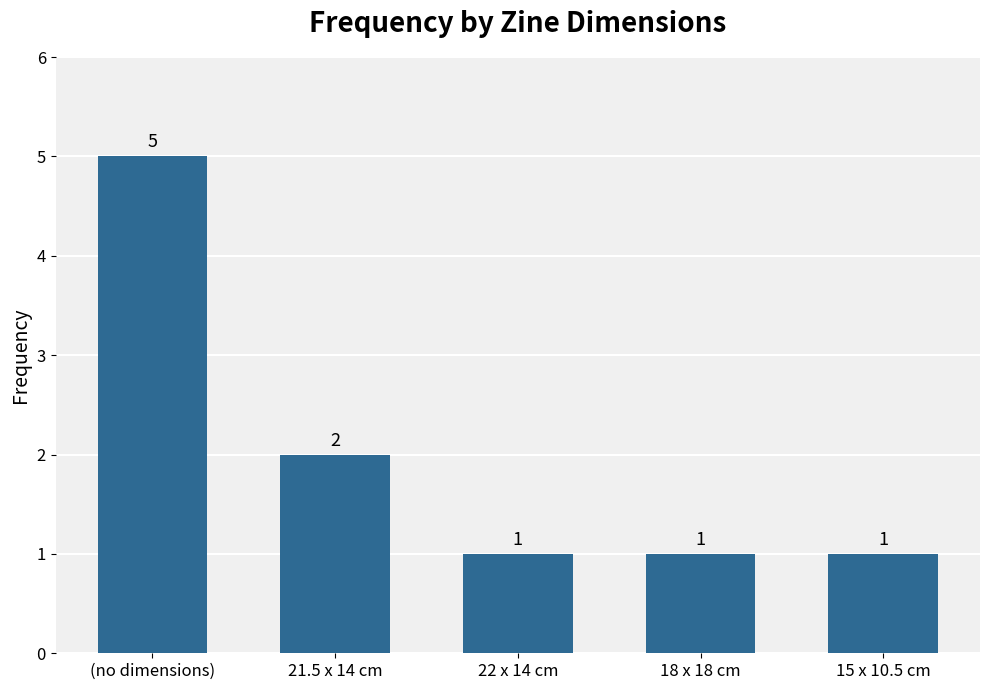

Which has a higher value, 18 x 18 cm or (no dimensions)?

(no dimensions)